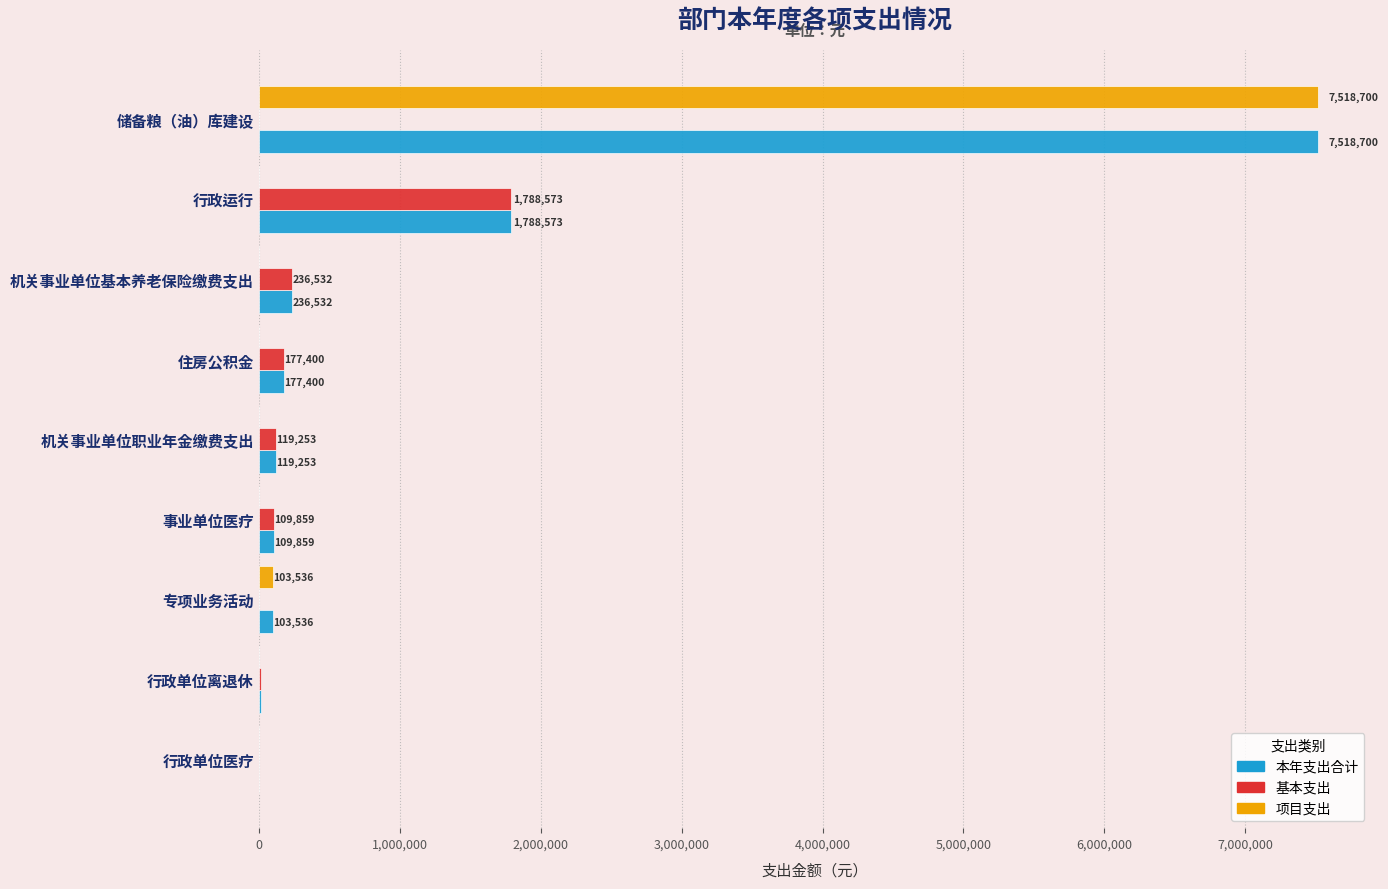

At which category is the sum across all series the highest?

储备粮（油）库建设